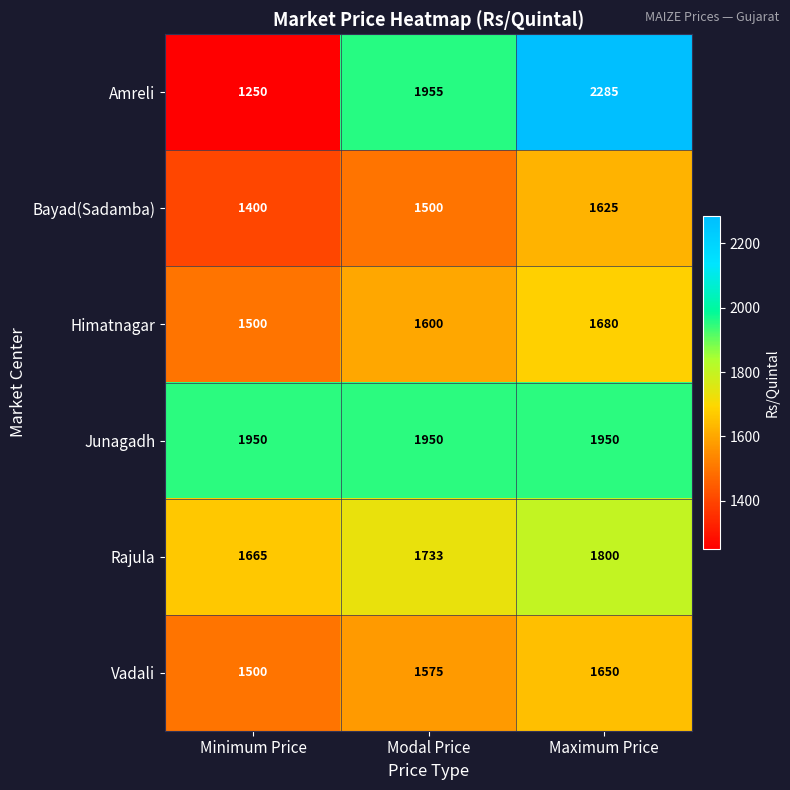

Which category has the highest value in the Bayad(Sadamba) series?

Maximum Price